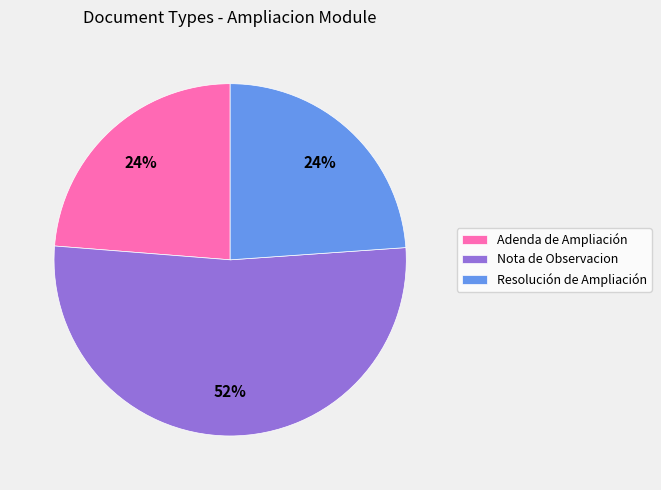

Count the number of slices in the pie.

3